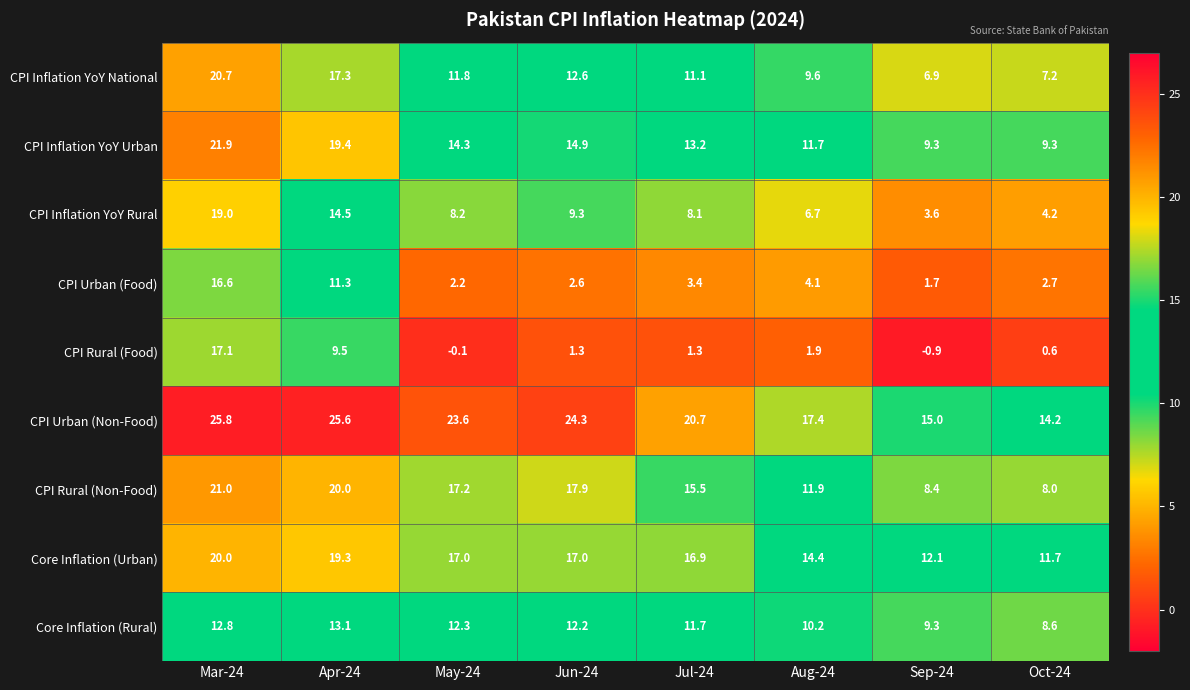

The value of CPI Inflation YoY National at Mar-24 is 20.7. True or false?

True